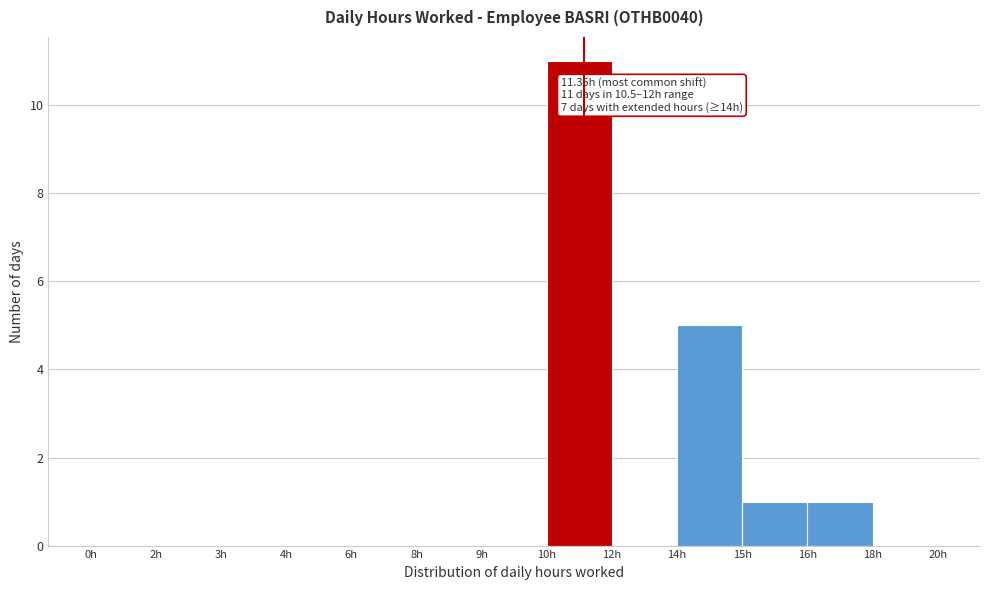

Reading left to right, what are all the values shown in this chart?

0h=0	2h=0	3h=0	4h=0	6h=0	8h=0	9h=0	10h=11	12h=0	14h=5	15h=1	16h=1	18h=0